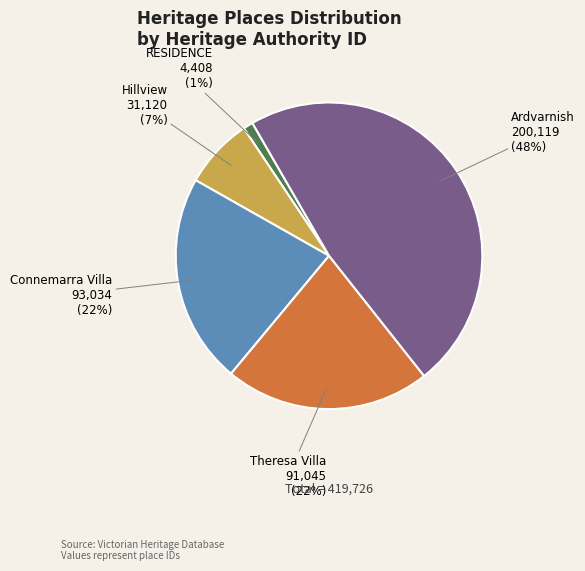

What is the largest slice in the pie chart?

Ardvarnish